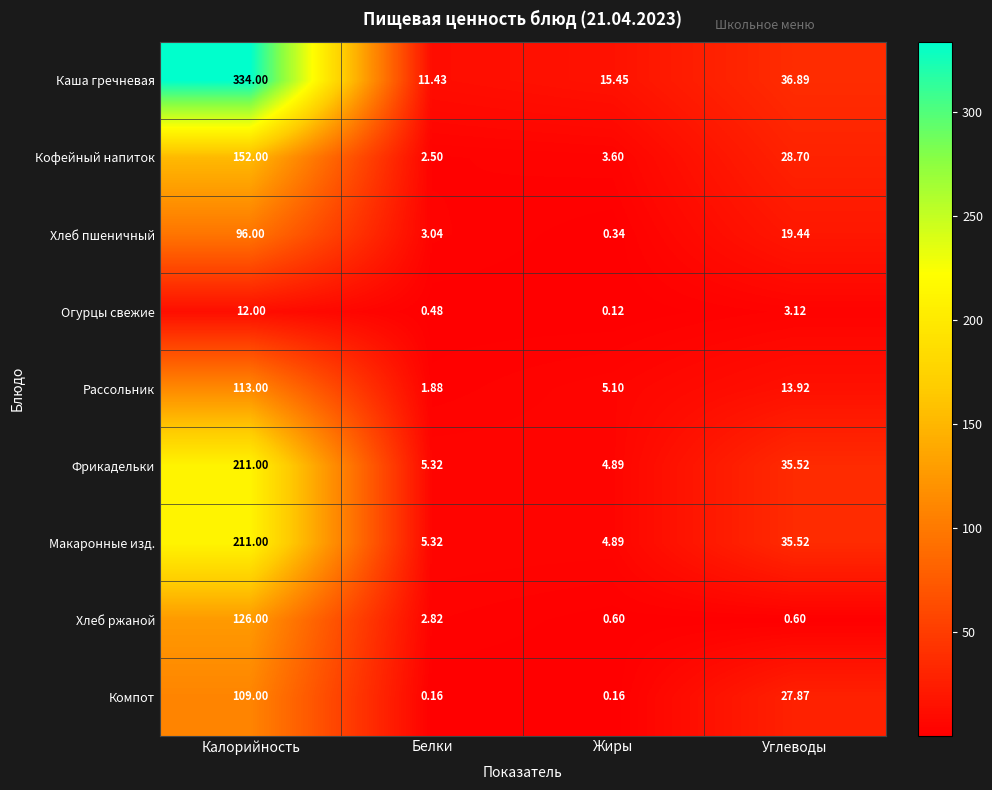

At which label is Кофейный напиток closest to 77?

Углеводы